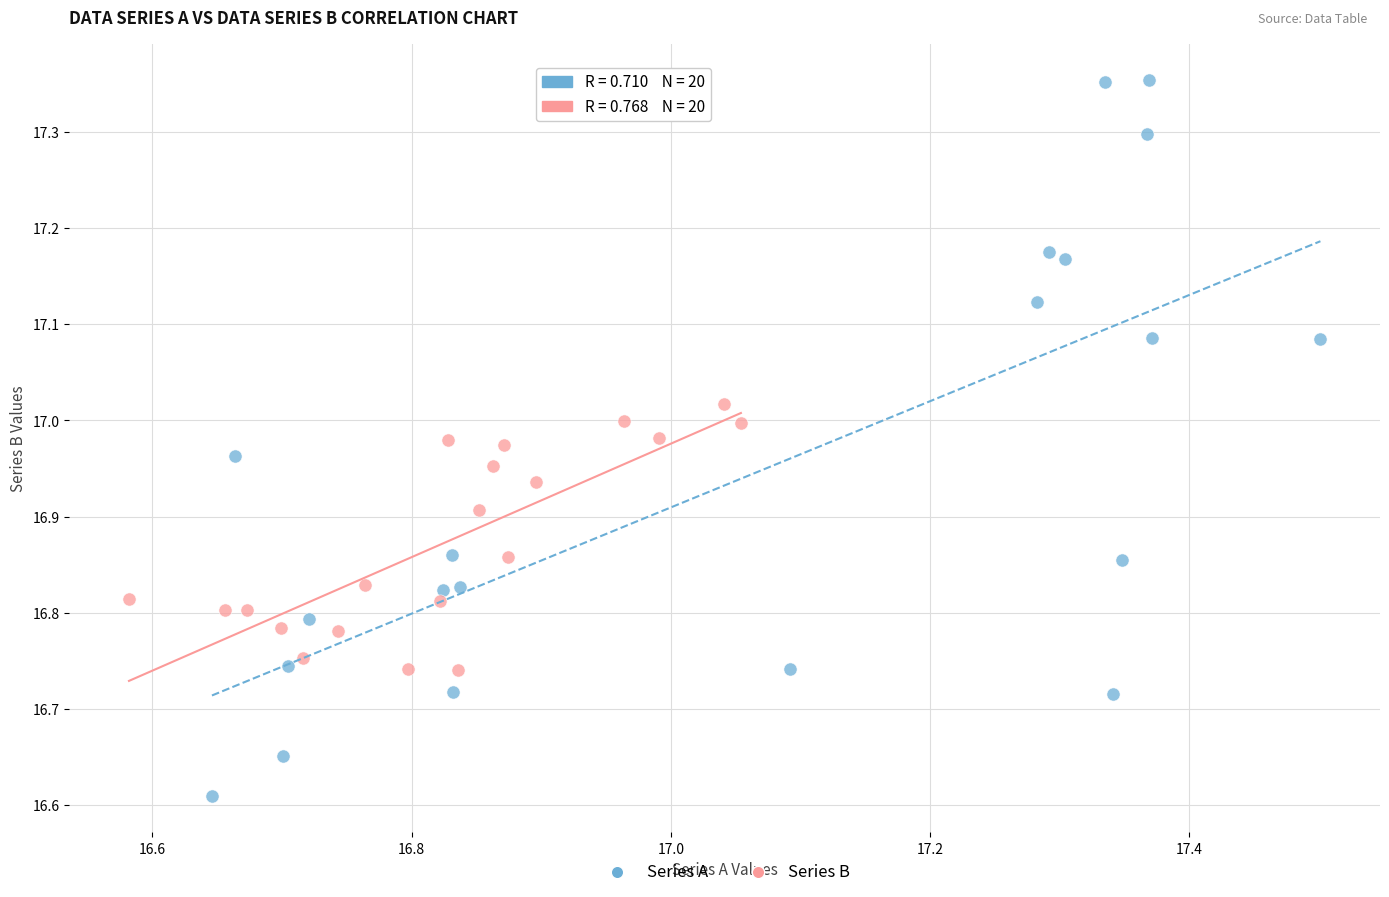

Which series reaches the maximum Y coordinate?

Series A